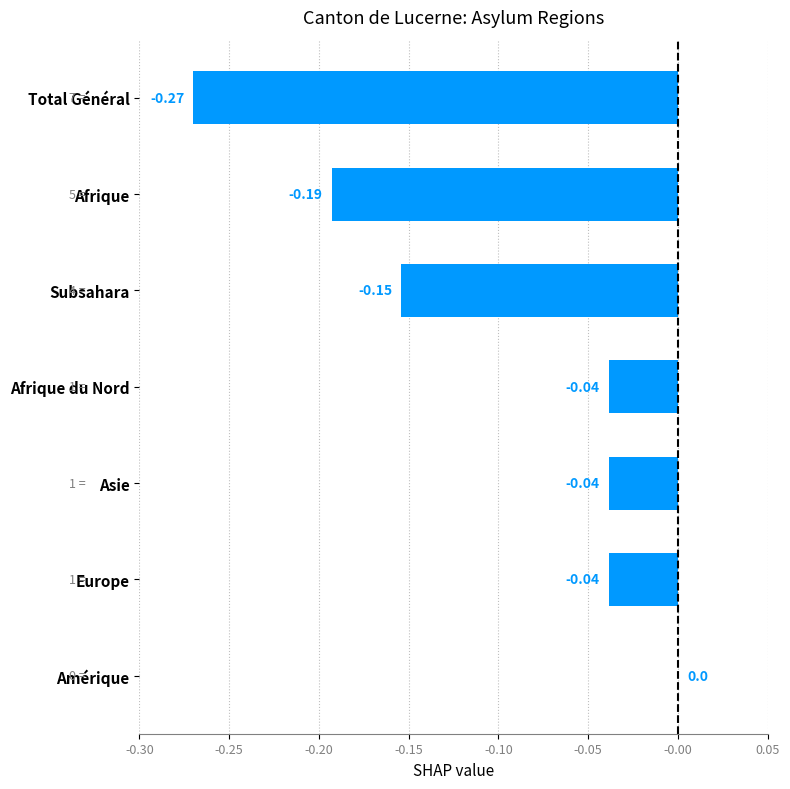

What is the sum of all values?

-0.7